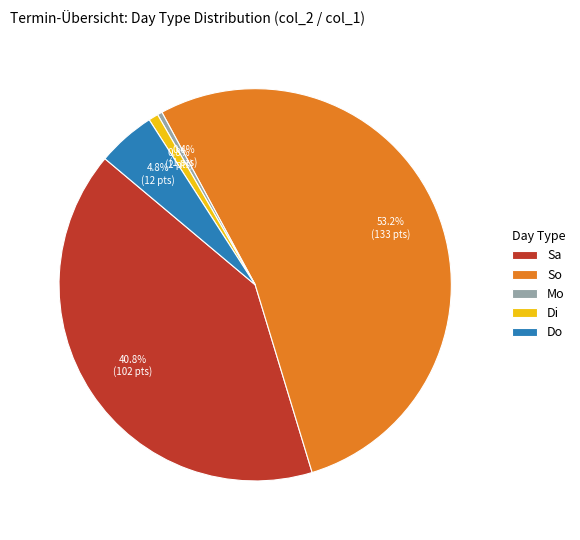

The So slice represents 26% of the pie. True or false?

False